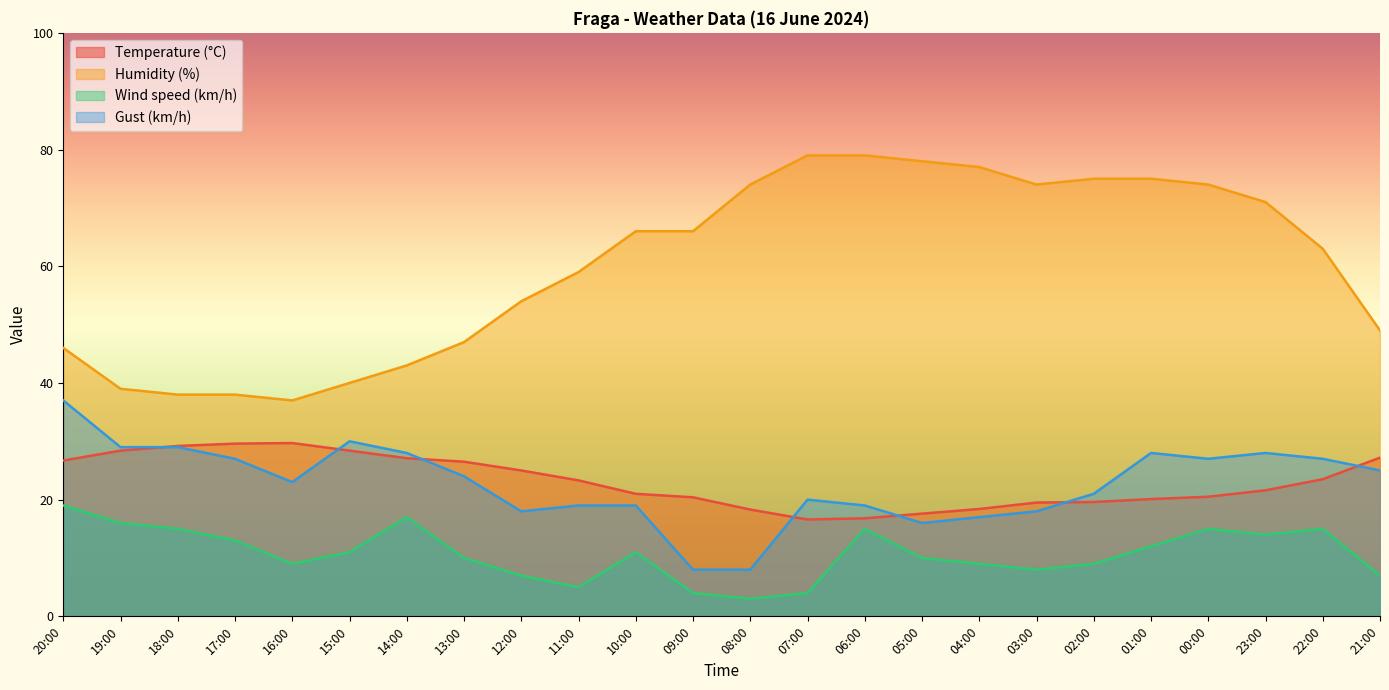

Rank the series at 14:00 from lowest to highest value.

Wind speed (km/h), Temperature (°C), Gust (km/h), Humidity (%)